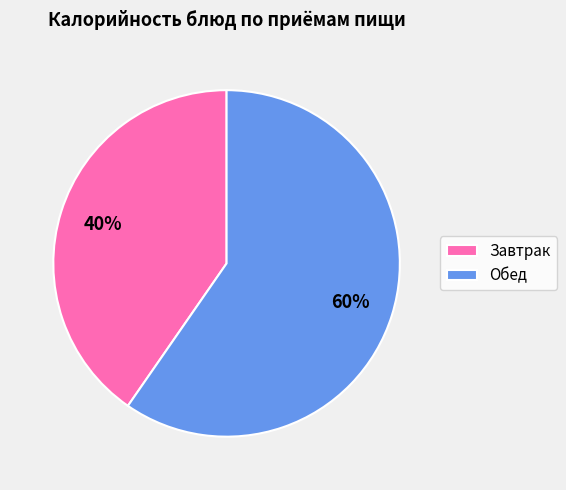

To the nearest percent, what is the average slice percentage?

50%